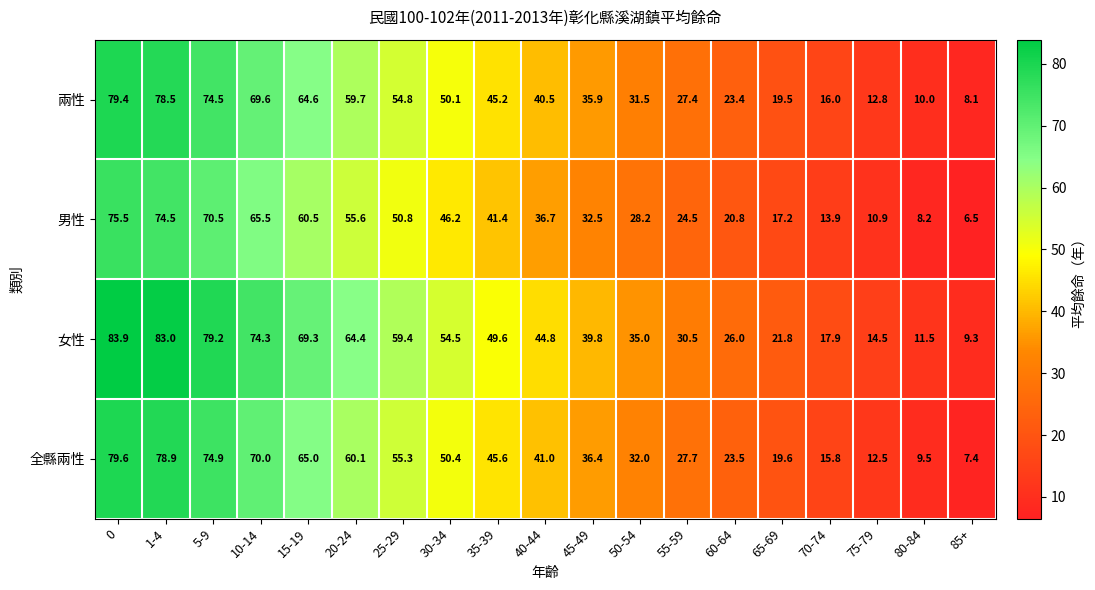

What is the difference between the maximum and minimum values in the 全縣兩性 series?

72.2